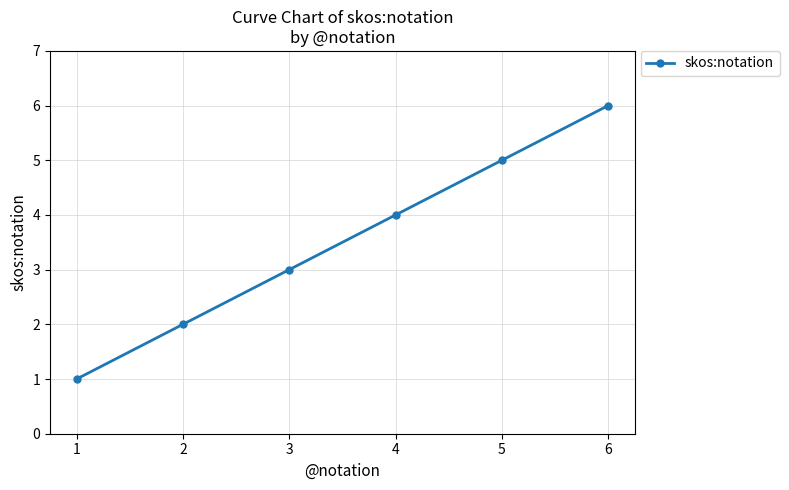

Is it true that the value at 3 is 5?

False